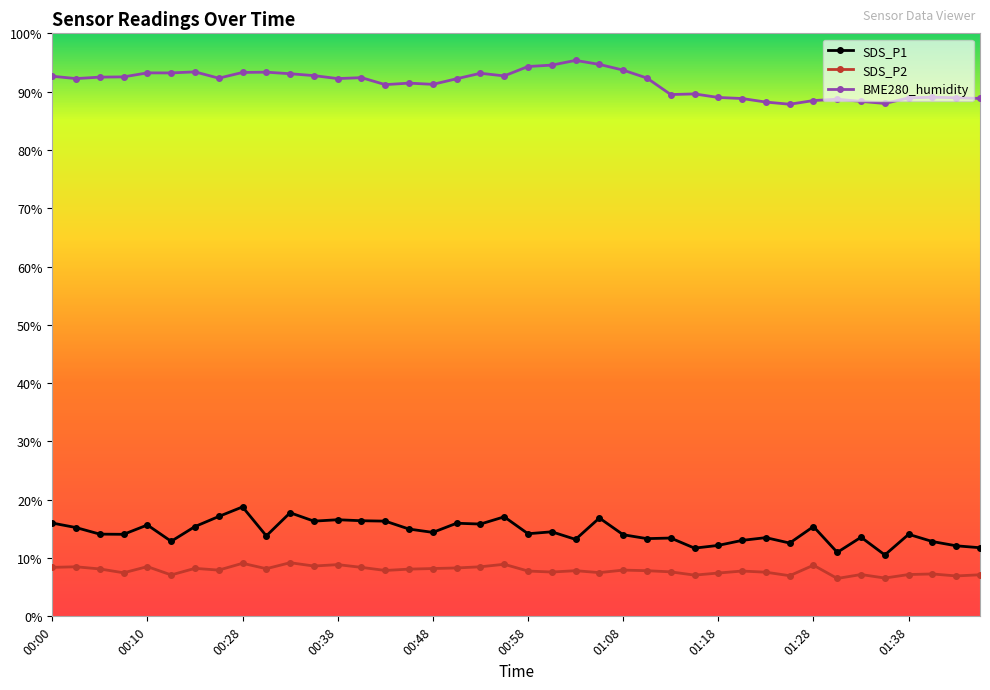

True or false: BME280_humidity has more than 0 interior local peaks.

True